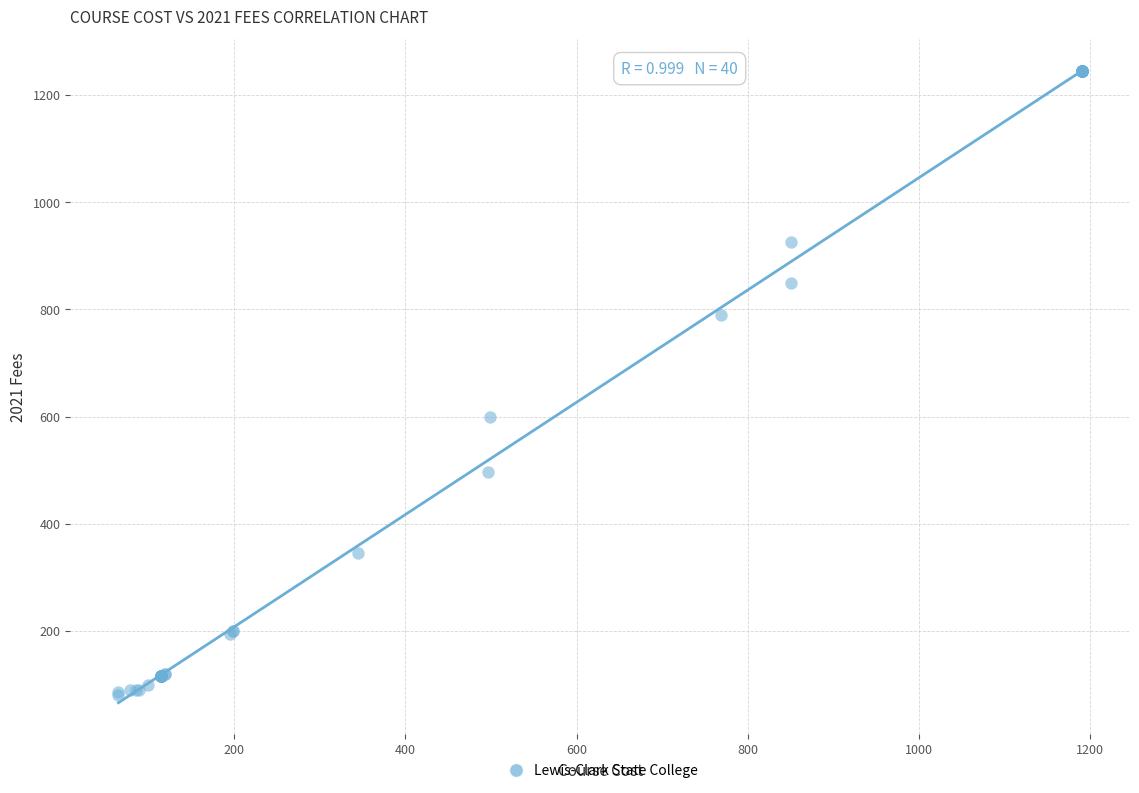

What Y value in the scatter plot is closest to 663?

599